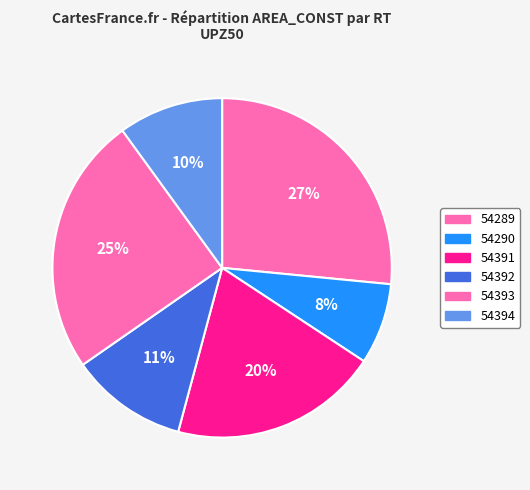

How many slices are in this pie chart?

6